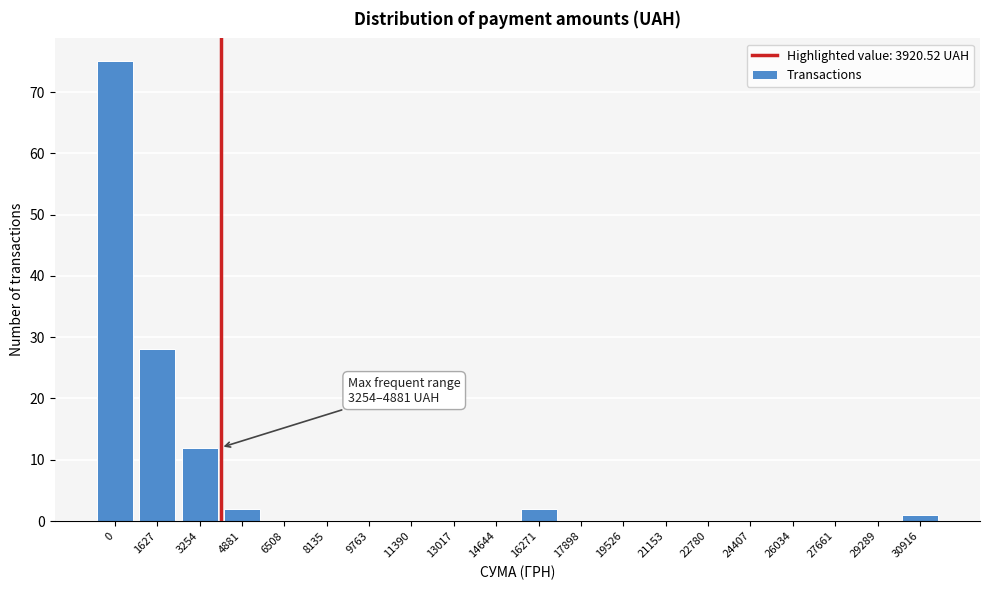

Reading left to right, what are all the values shown in this chart?

0=75	1627=28	3254=12	4881=2	6508=0	8135=0	9763=0	11390=0	13017=0	14644=0	16271=2	17898=0	19526=0	21153=0	22780=0	24407=0	26034=0	27661=0	29289=0	30916=1